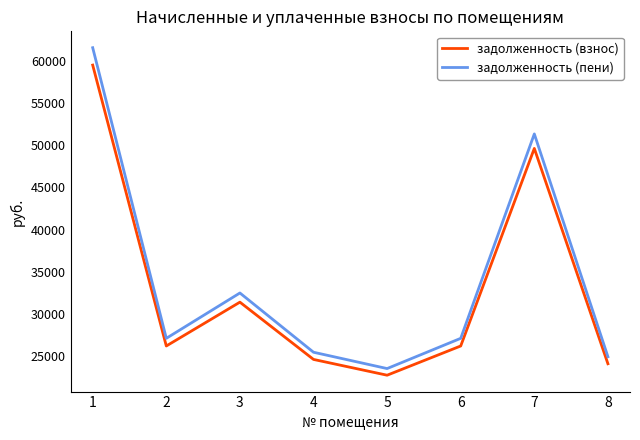

What are all the series names shown in the legend?

задолженность (взнос), задолженность (пени)